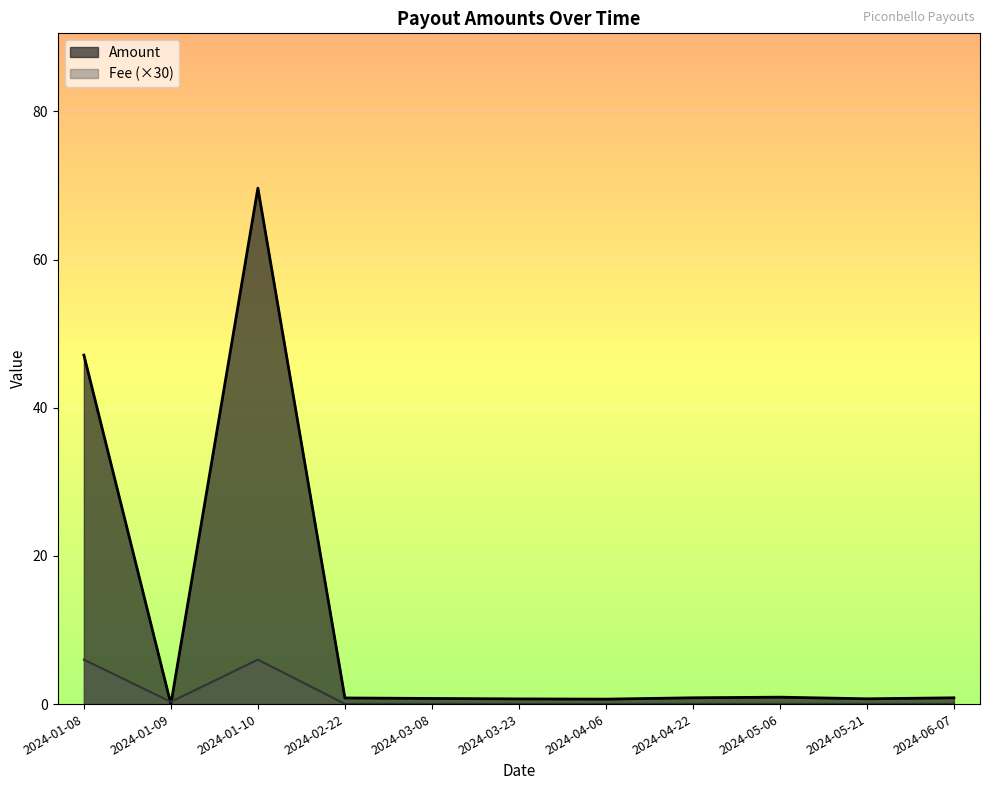

How many series are shown in this chart?

2